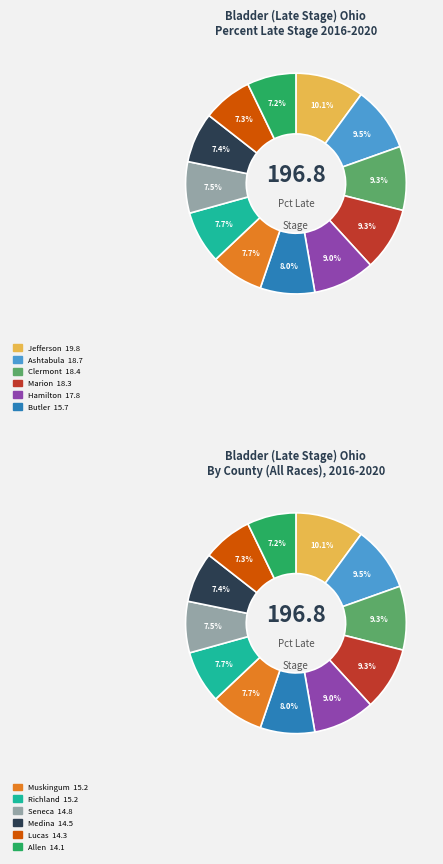

Which slice is the smallest?

Allen County